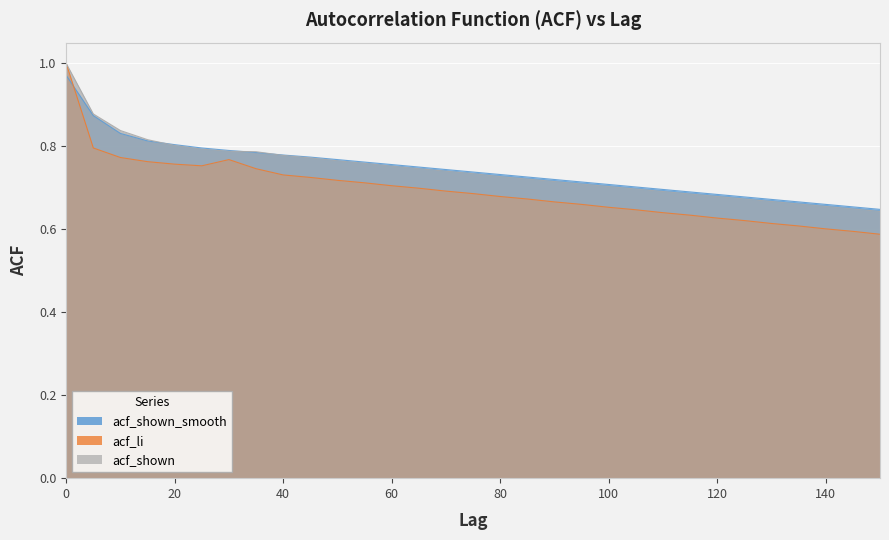

What is the spread (max minus min) of values at 100?

0.1